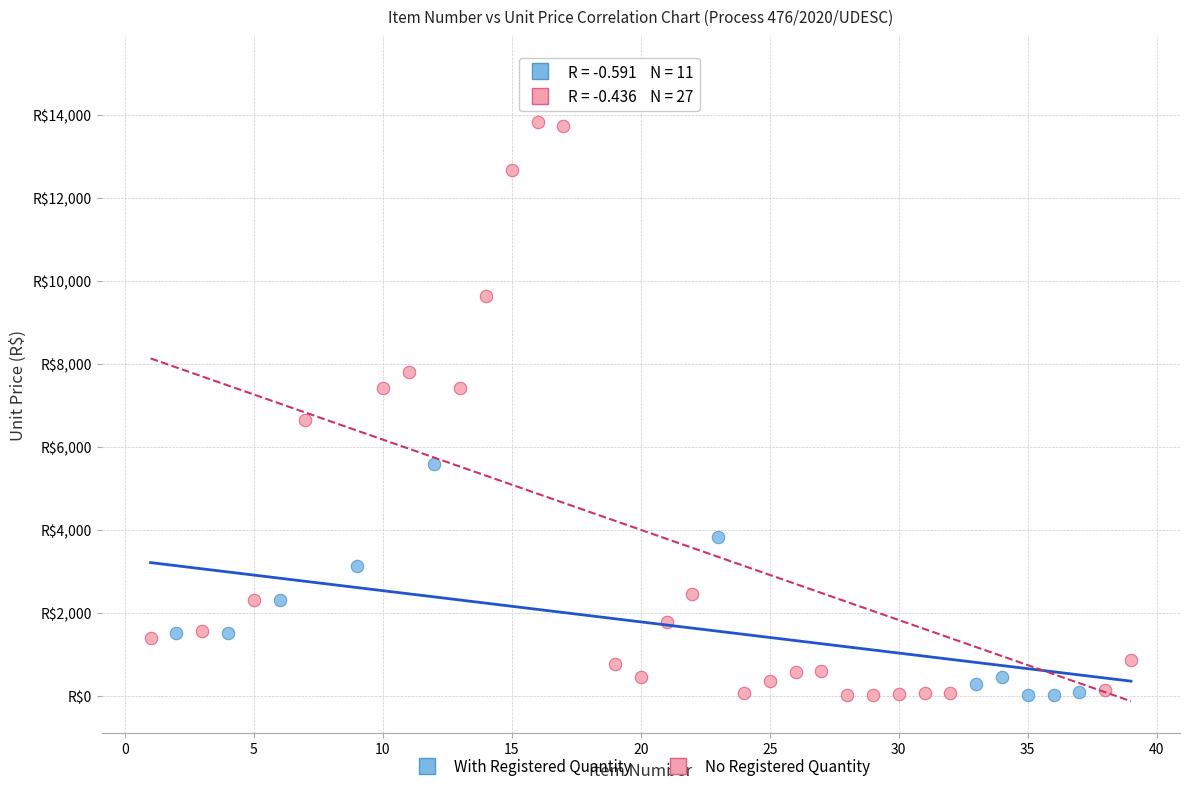

Which series reaches the maximum Y coordinate?

No Registered Quantity